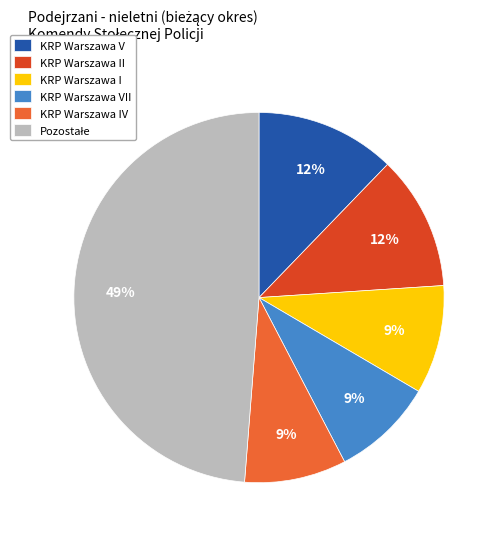

Is there any slice that represents more than half of the pie?

No